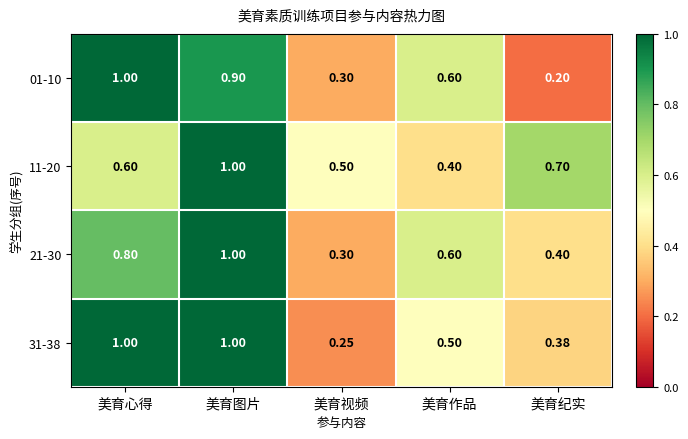

At which label does 01-10 reach its minimum?

美育纪实